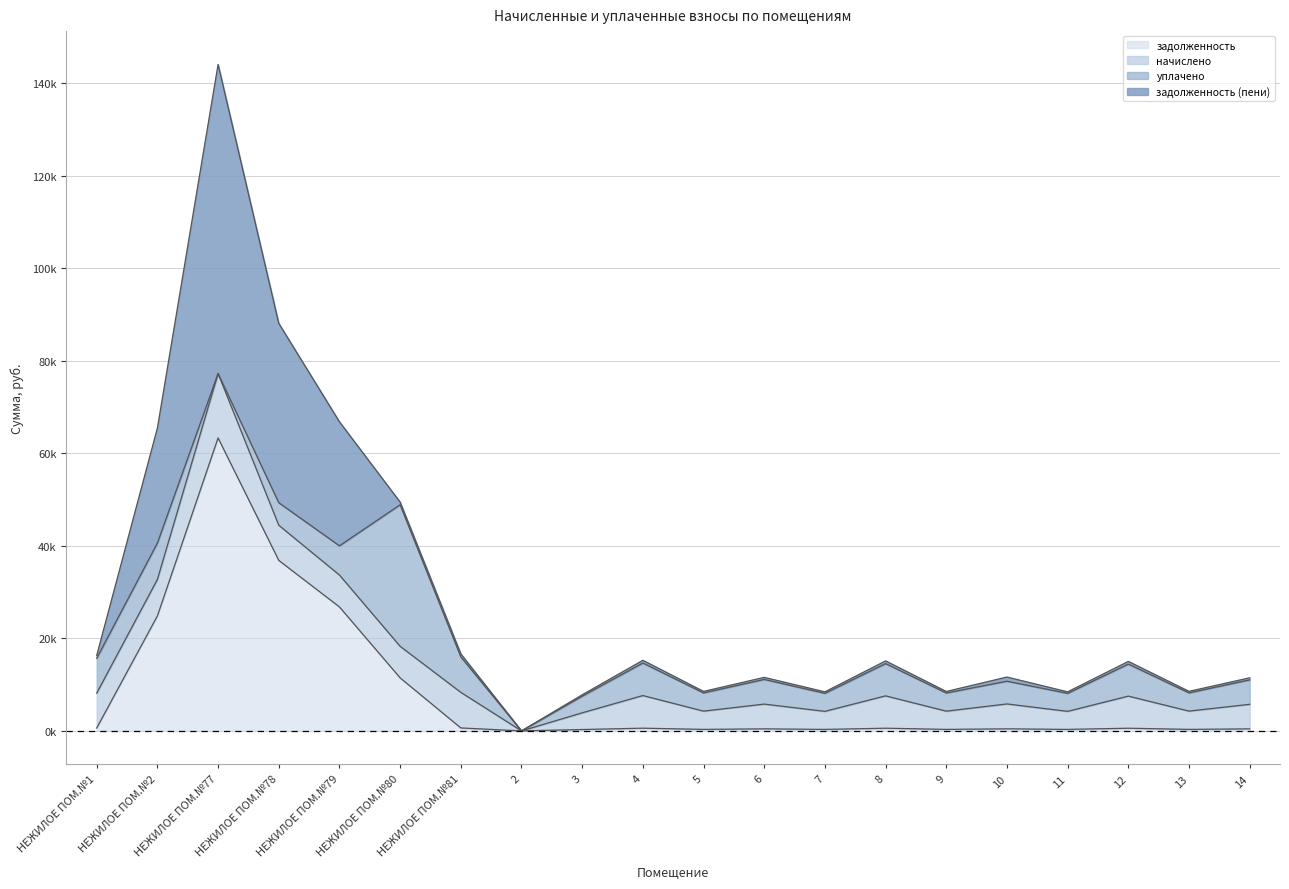

What are all the series names shown in the legend?

задолженность, начислено, уплачено, задолженность (пени)